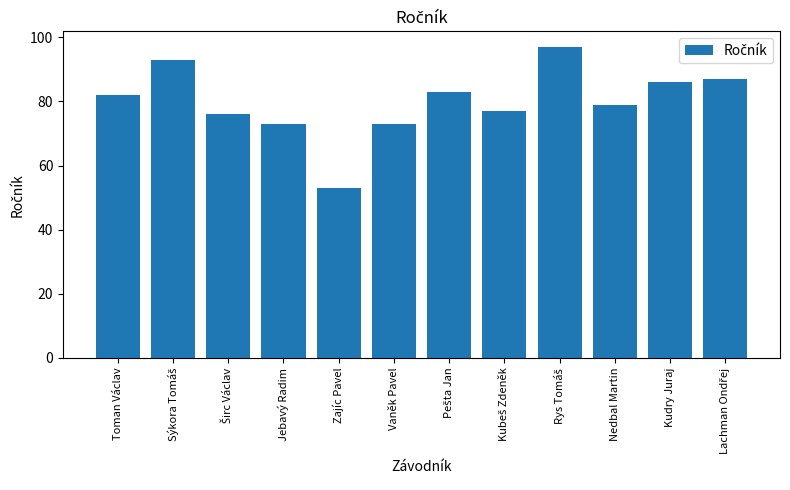

What is the average value?

80